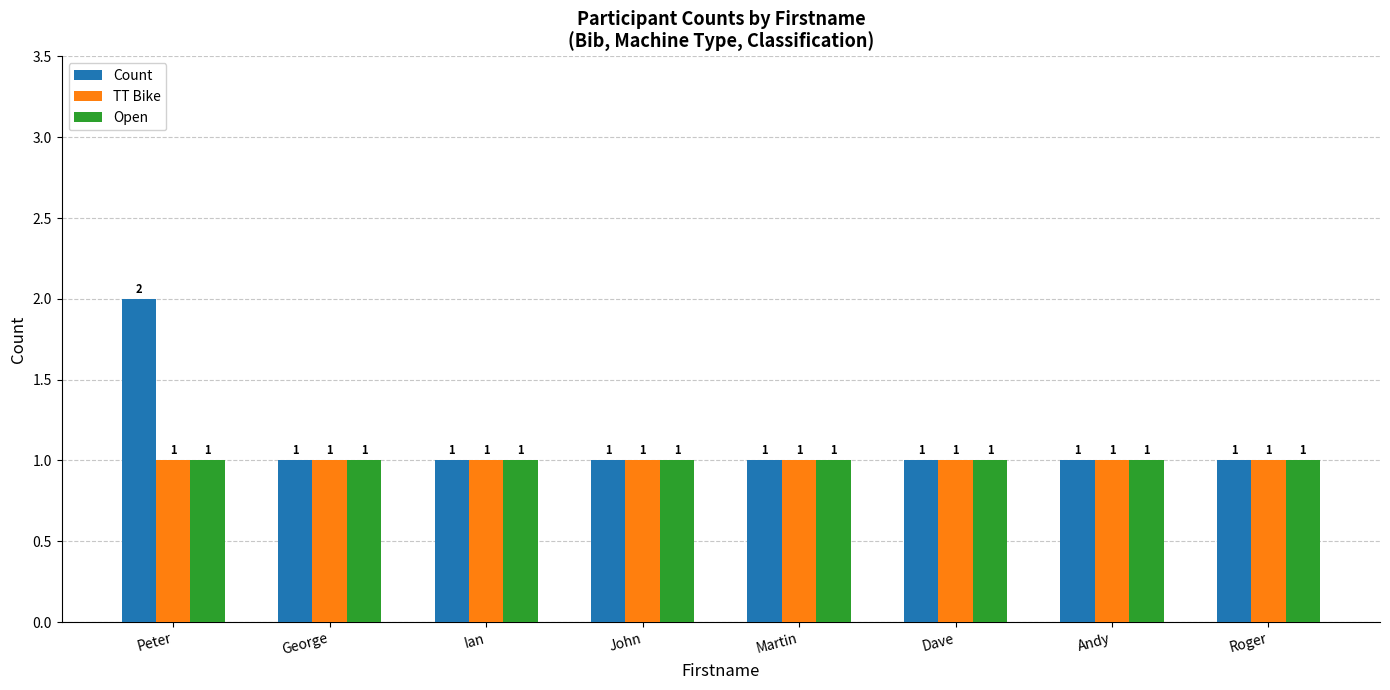

How many bars are there in total?

24